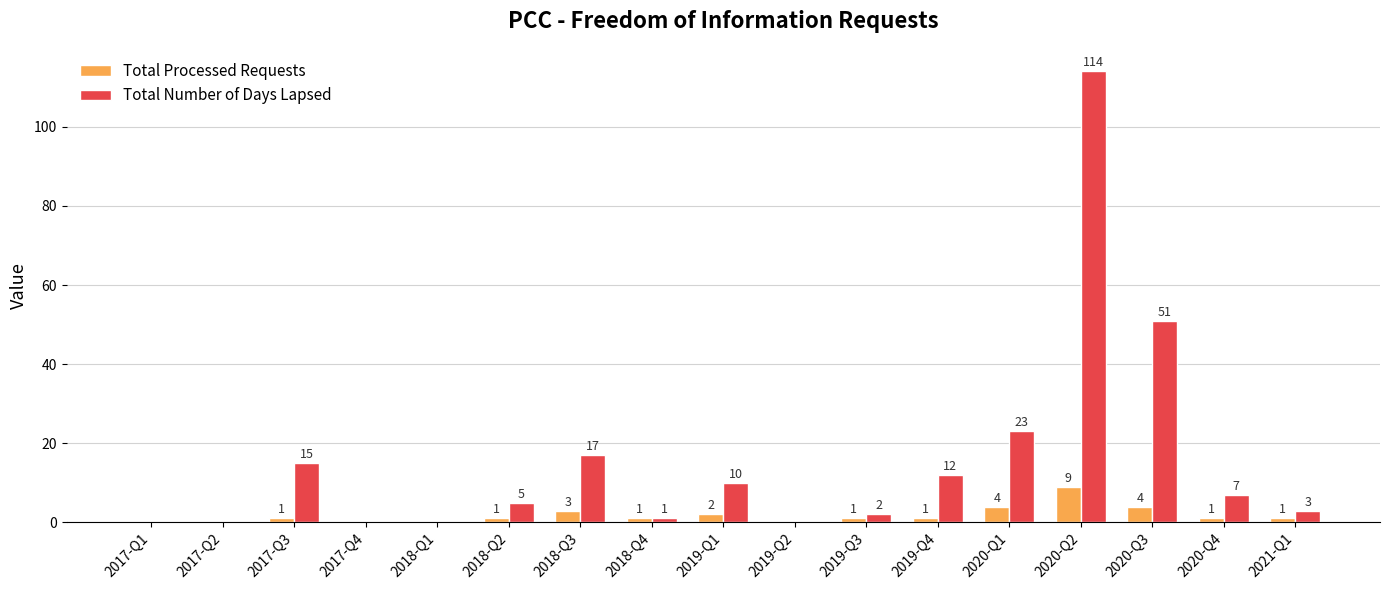

What value does the Total Processed Requests series have at 2019-Q3?

1